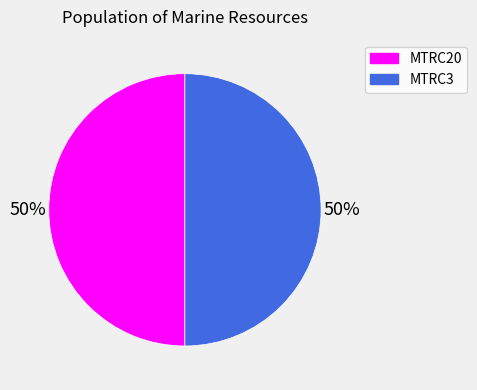

To the nearest percent, what is the average slice percentage?

50%